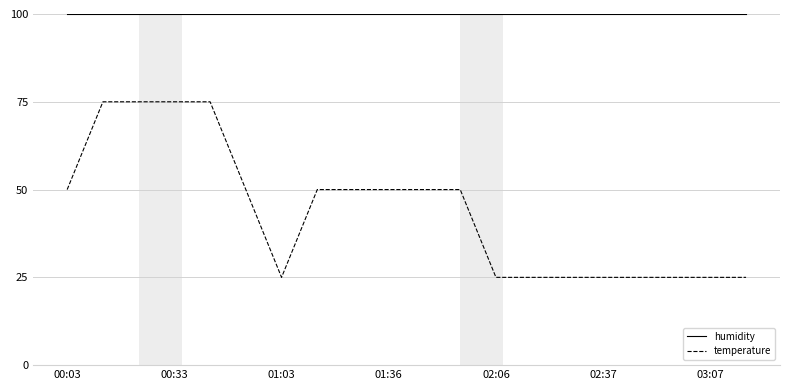

Does the chart have visible grid lines?

Yes